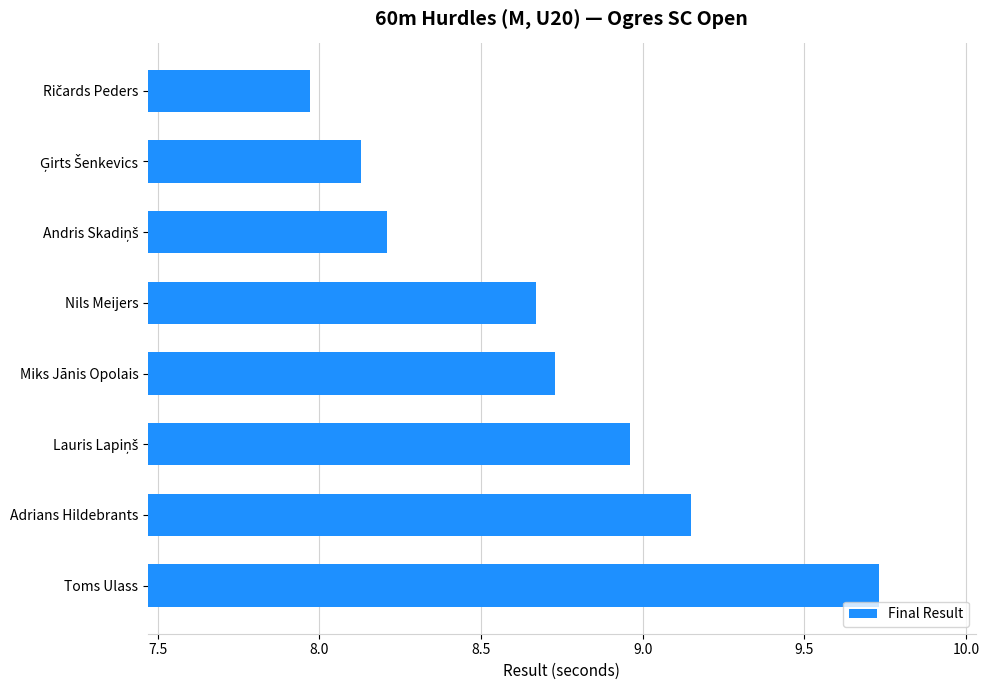

The value at Nils Meijers is 12.3. True or false?

False